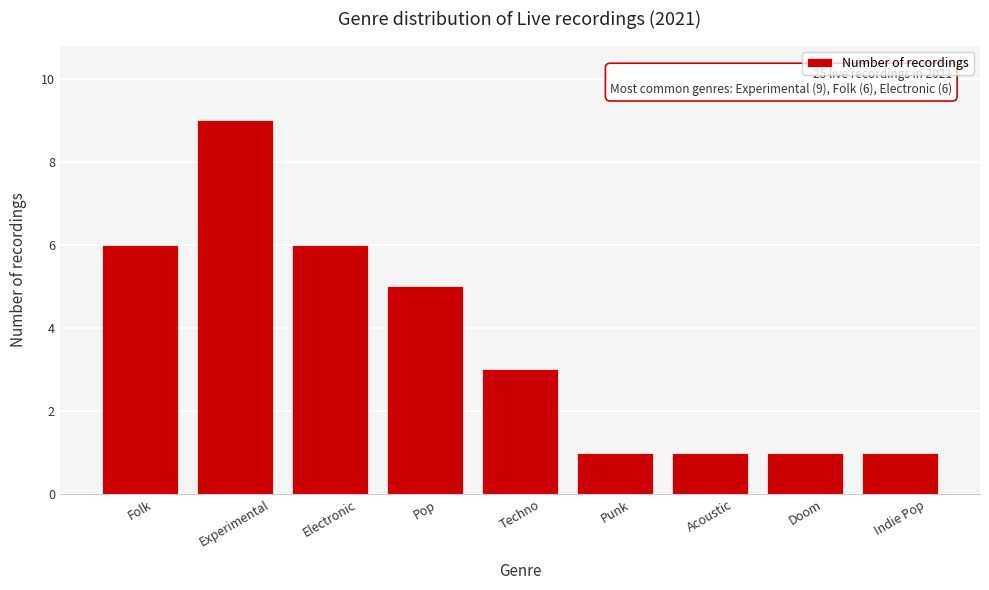

Reading left to right, extract all data points from this chart.

Folk=6	Experimental=9	Electronic=6	Pop=5	Techno=3	Punk=1	Acoustic=1	Doom=1	Indie Pop=1